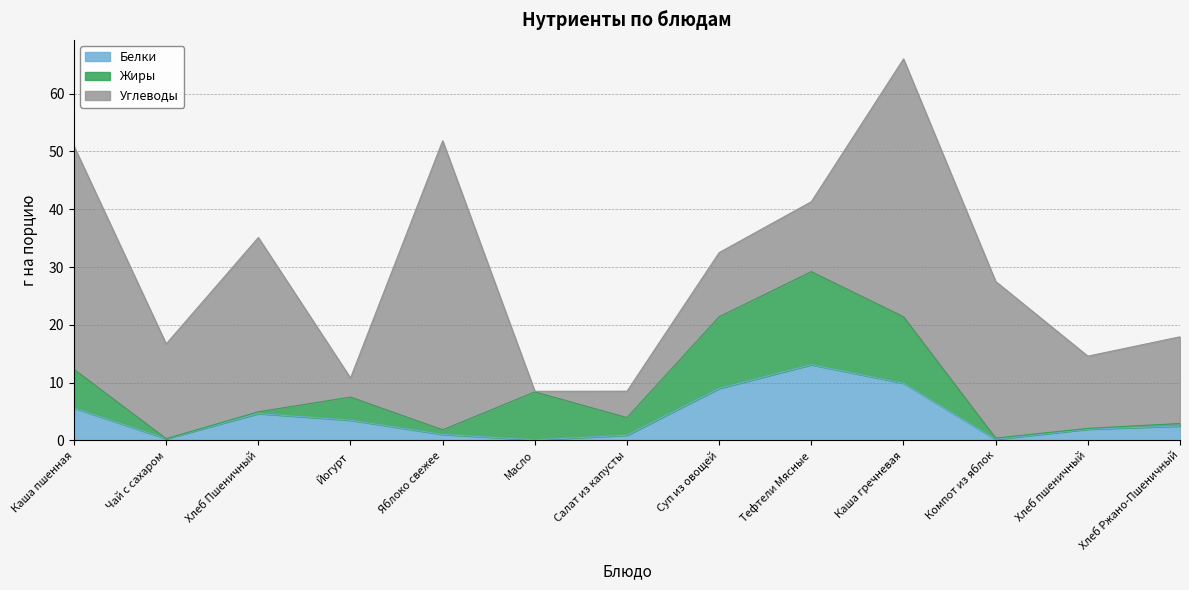

Read the Углеводы value at Тефтели Мясные.

12.1